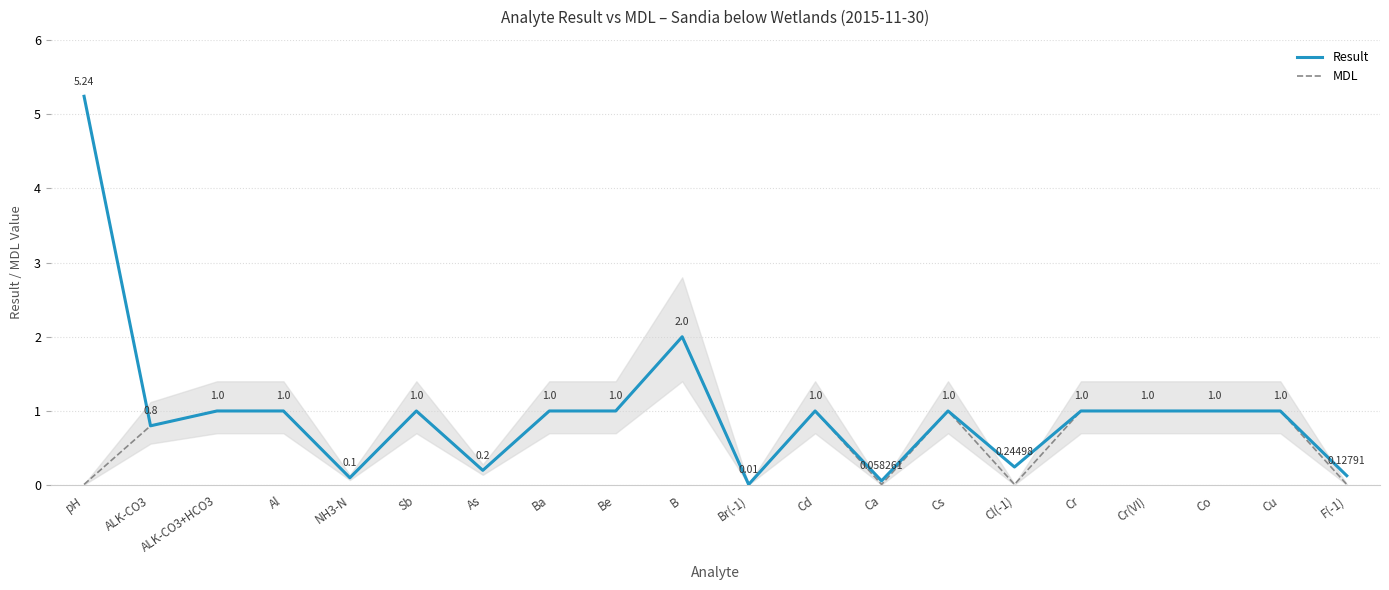

At which label is Result closest to 2?

B